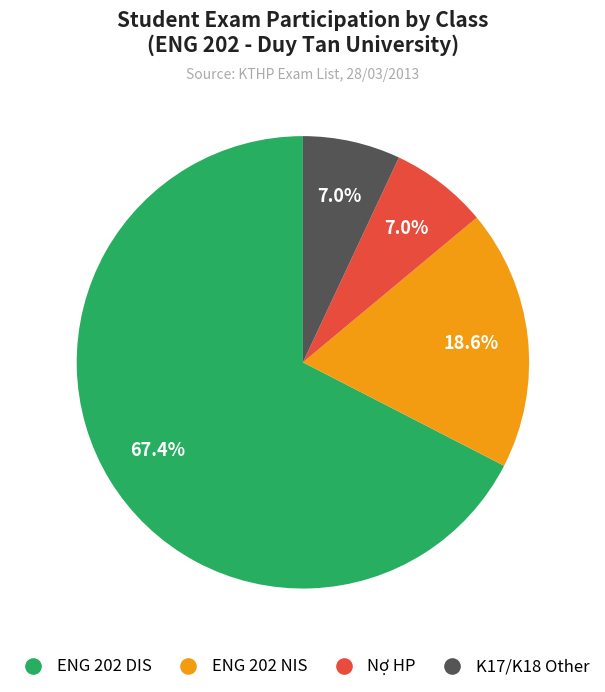

Does any single category account for the majority?

Yes